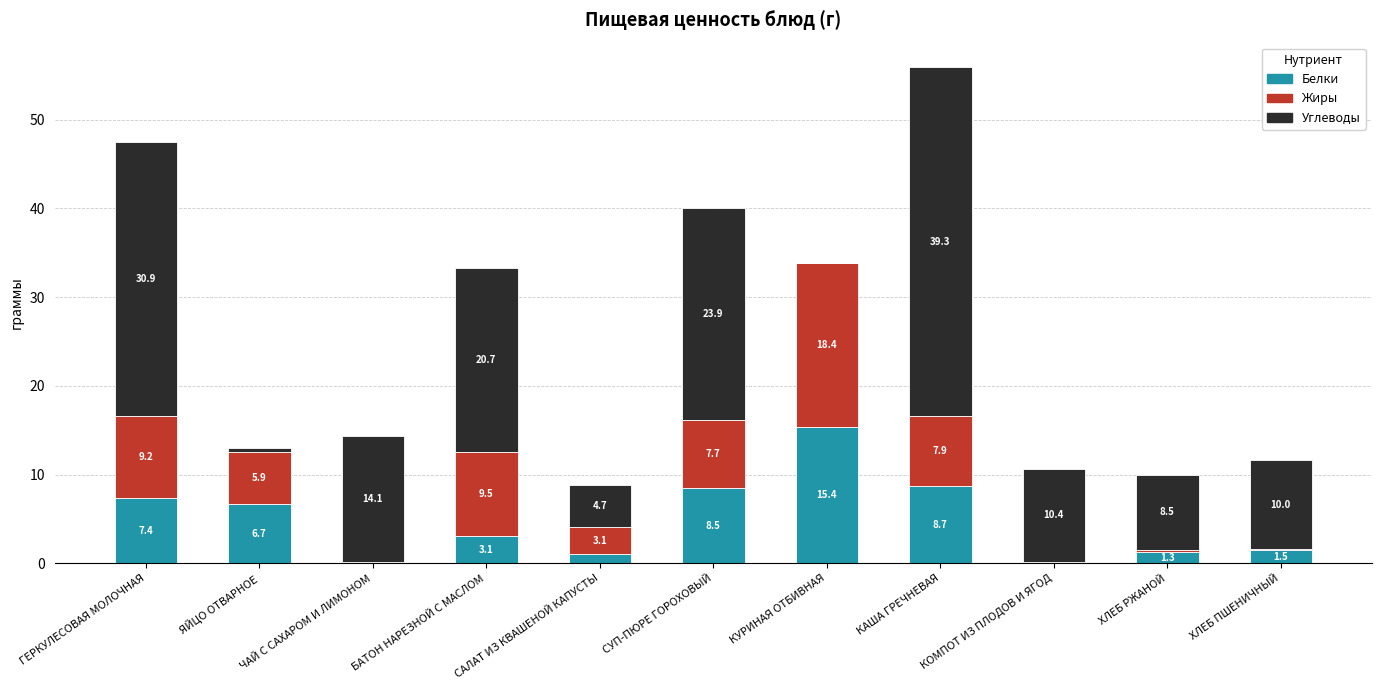

Count the number of data series in this chart.

3